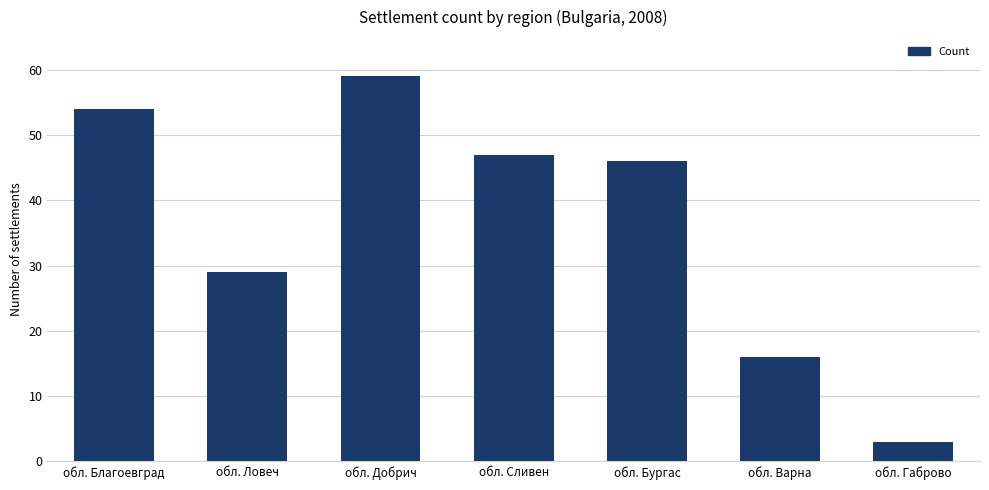

What is the approximate value at обл. Габрово, to the nearest 5?

5